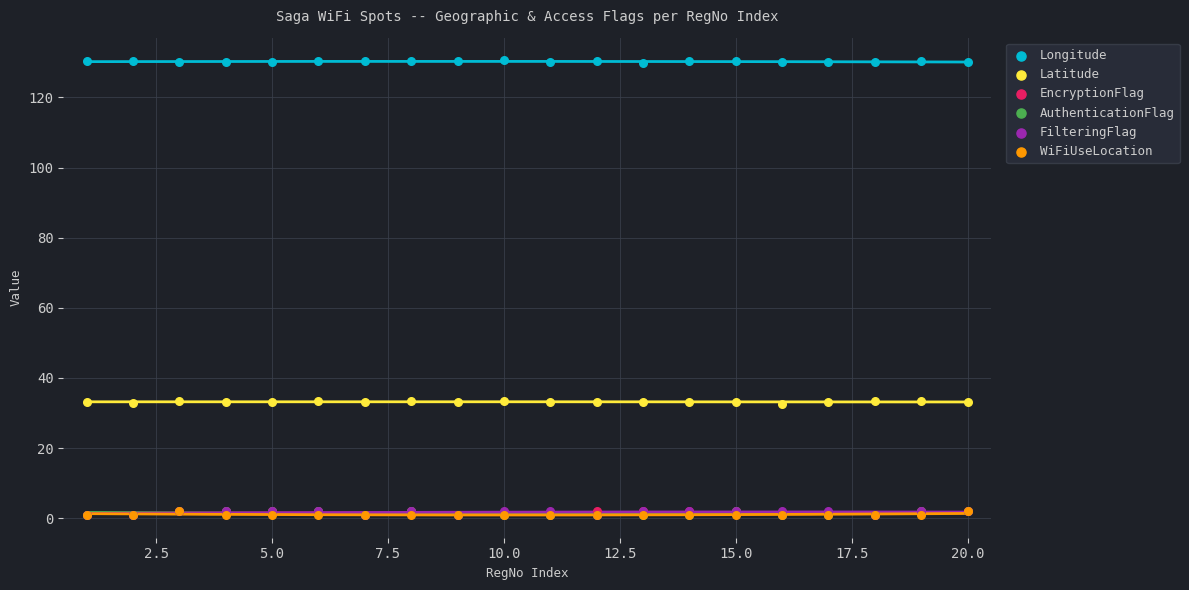

Which series reaches the maximum Y coordinate?

Longitude